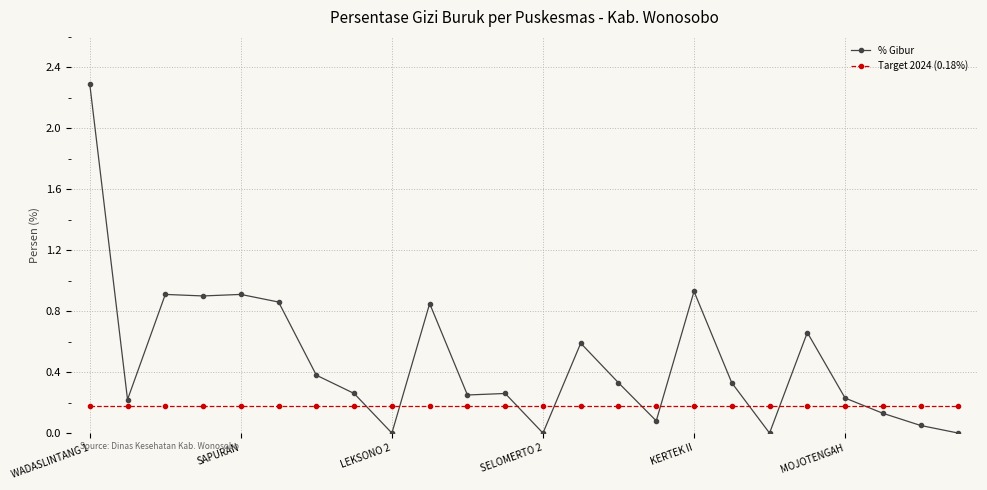

List the series in order of their peak value, lowest first.

Target 2024 (0.18%), % Gibur